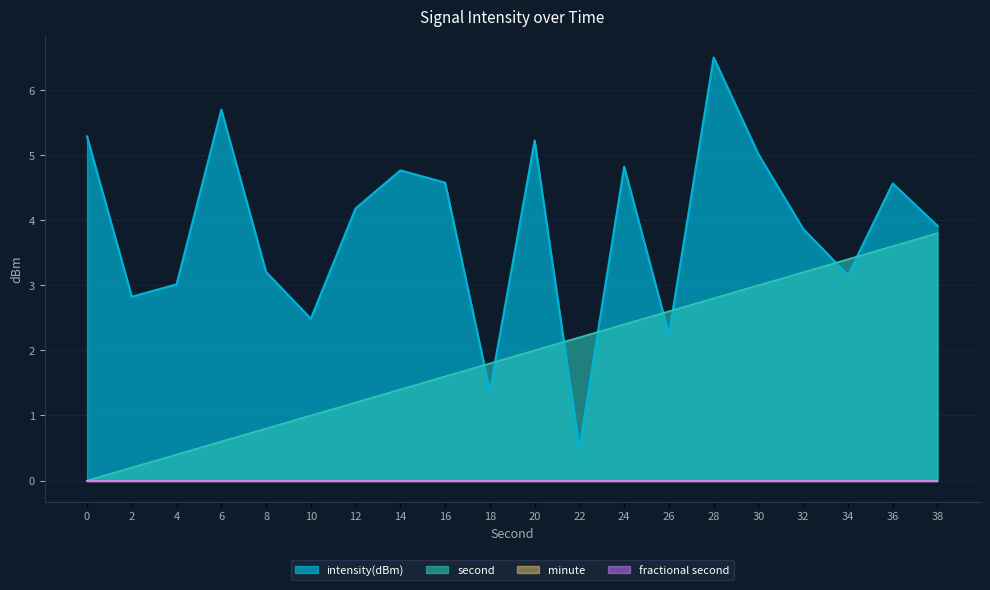

At which category does intensity(dBm) reach its first local valley?

2